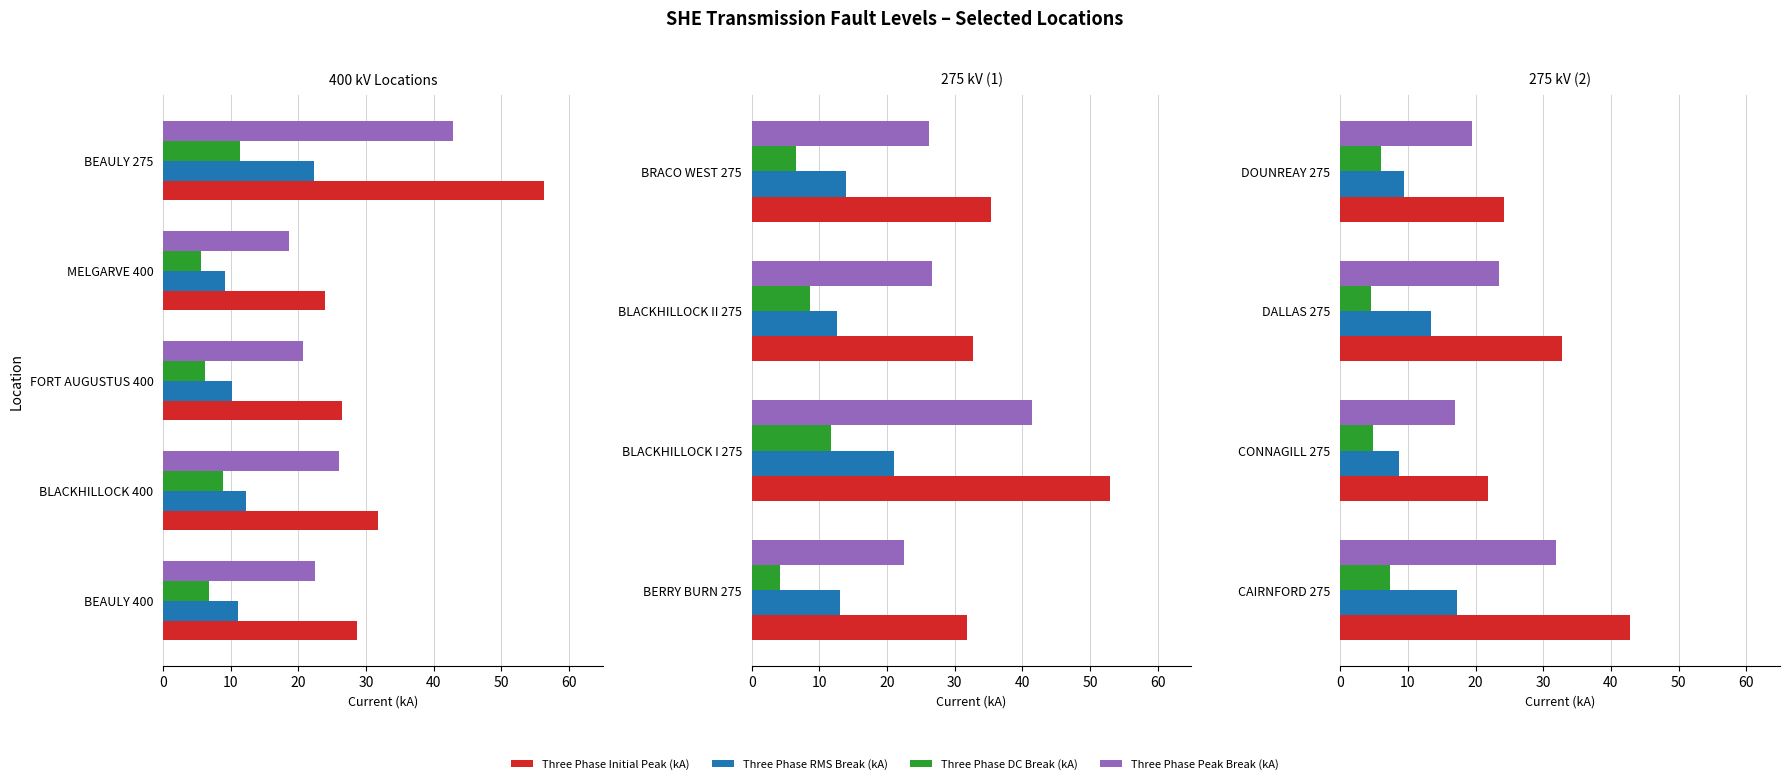

What are all the series names shown in the legend?

Three Phase Initial Peak (kA), Three Phase RMS Break (kA), Three Phase DC Break (kA), Three Phase Peak Break (kA)